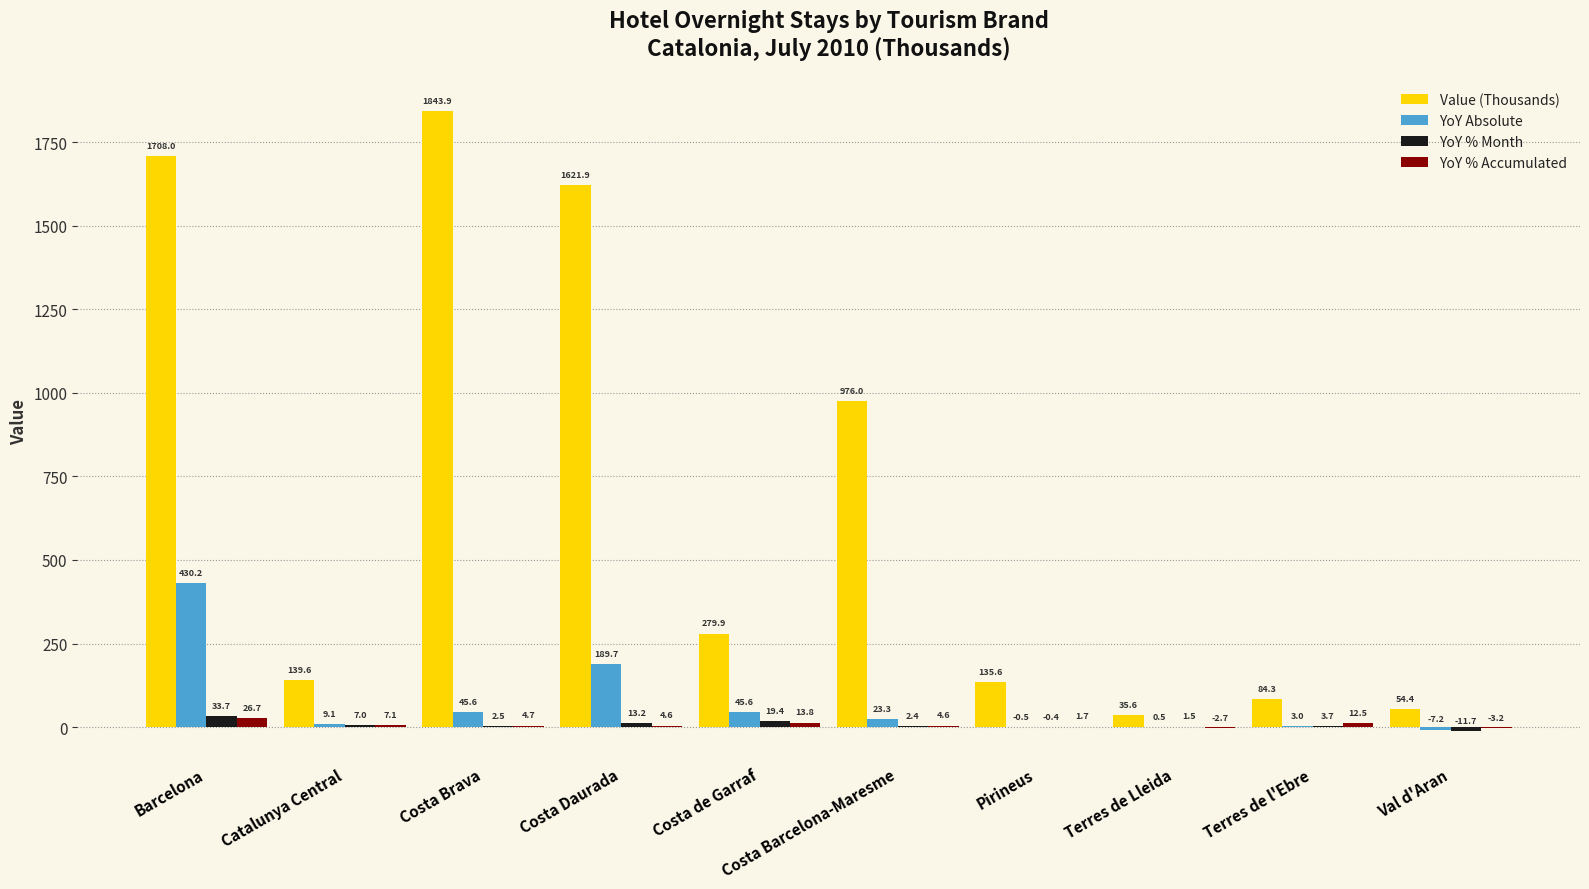

Are the bars horizontal?

No